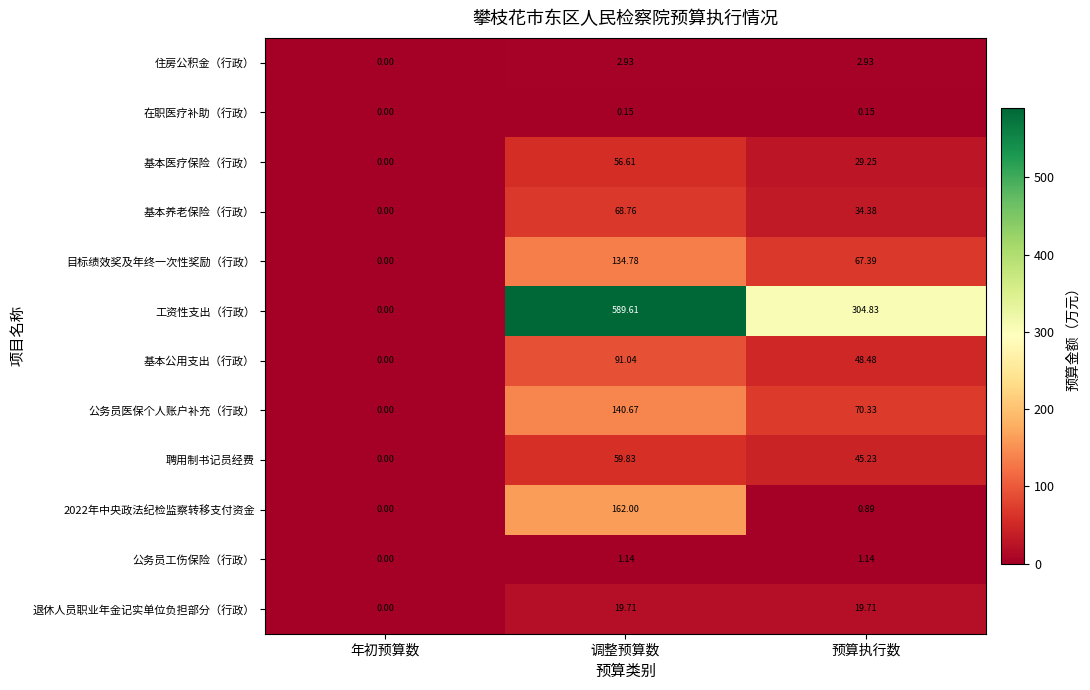

Which label corresponds to the smallest value in the chart?

年初预算数